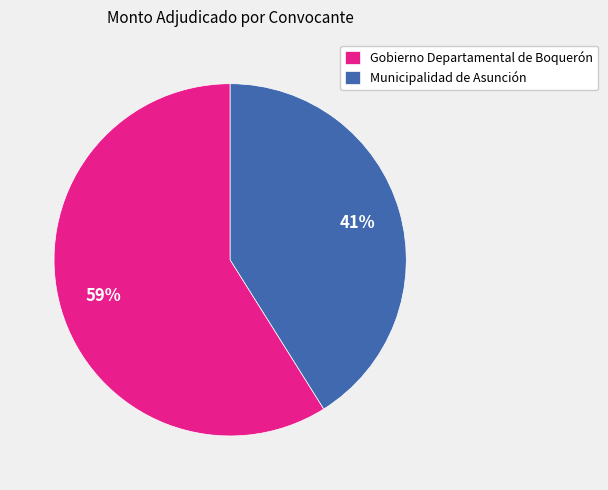

What is the ratio of the value at Gobierno Departamental de Boquerón to the value at Municipalidad de Asunción?

1.4